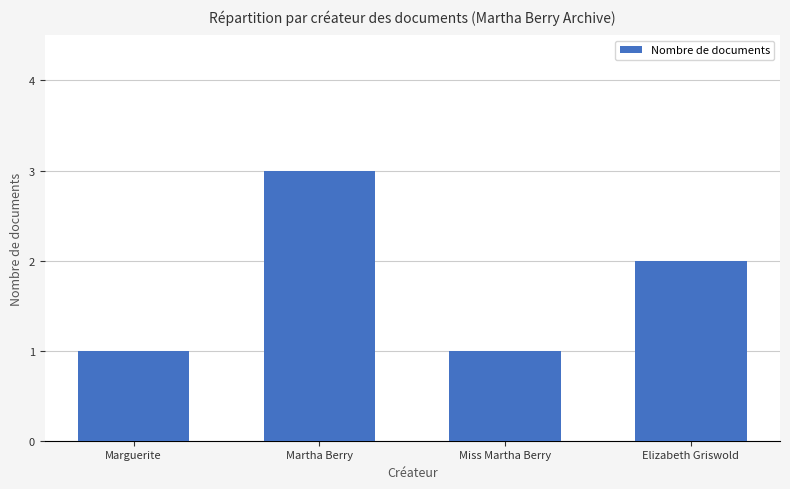

The chart shows a value of 2 at Miss Martha Berry. True or false?

False